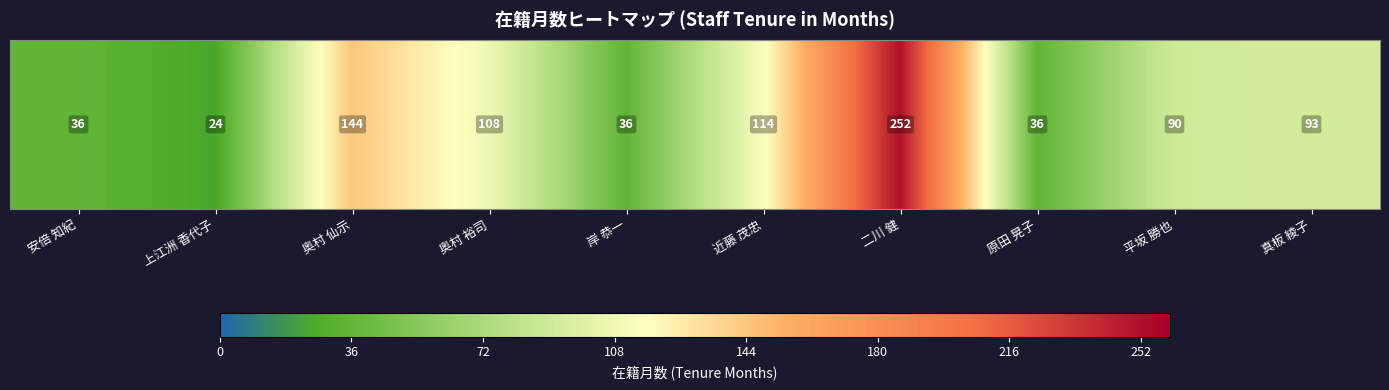

The chart shows a value of 122 at 真板 綾子. True or false?

False